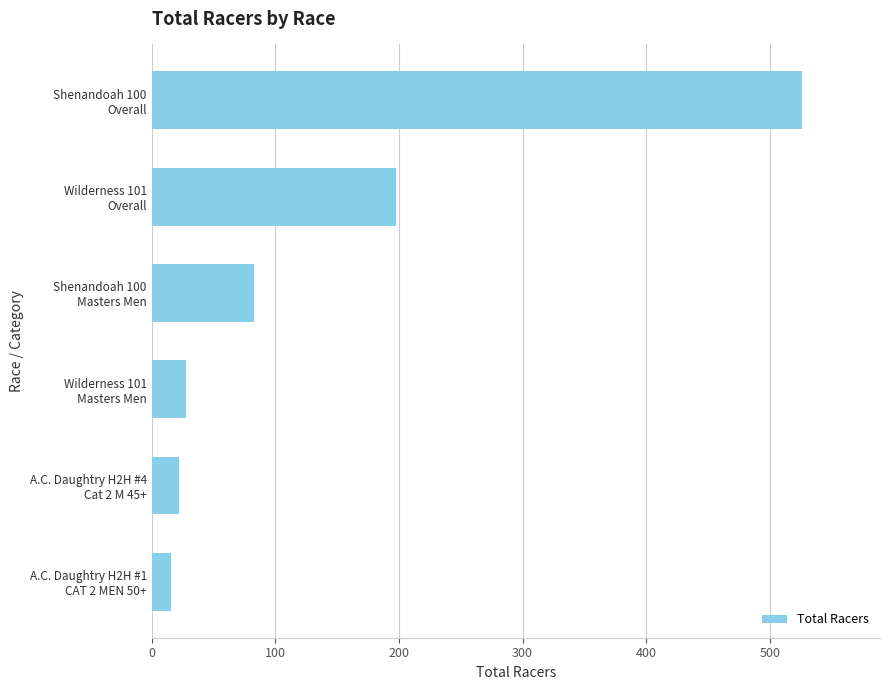

How many bars are there in total?

6